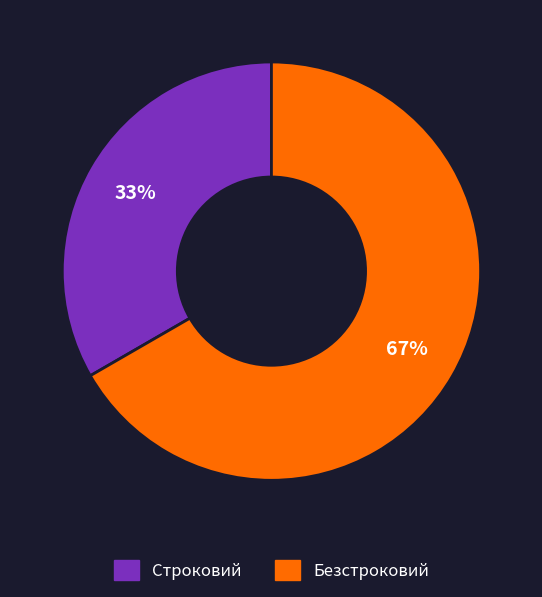

Do Безстроковий and Строковий together represent more than half of the pie?

Yes